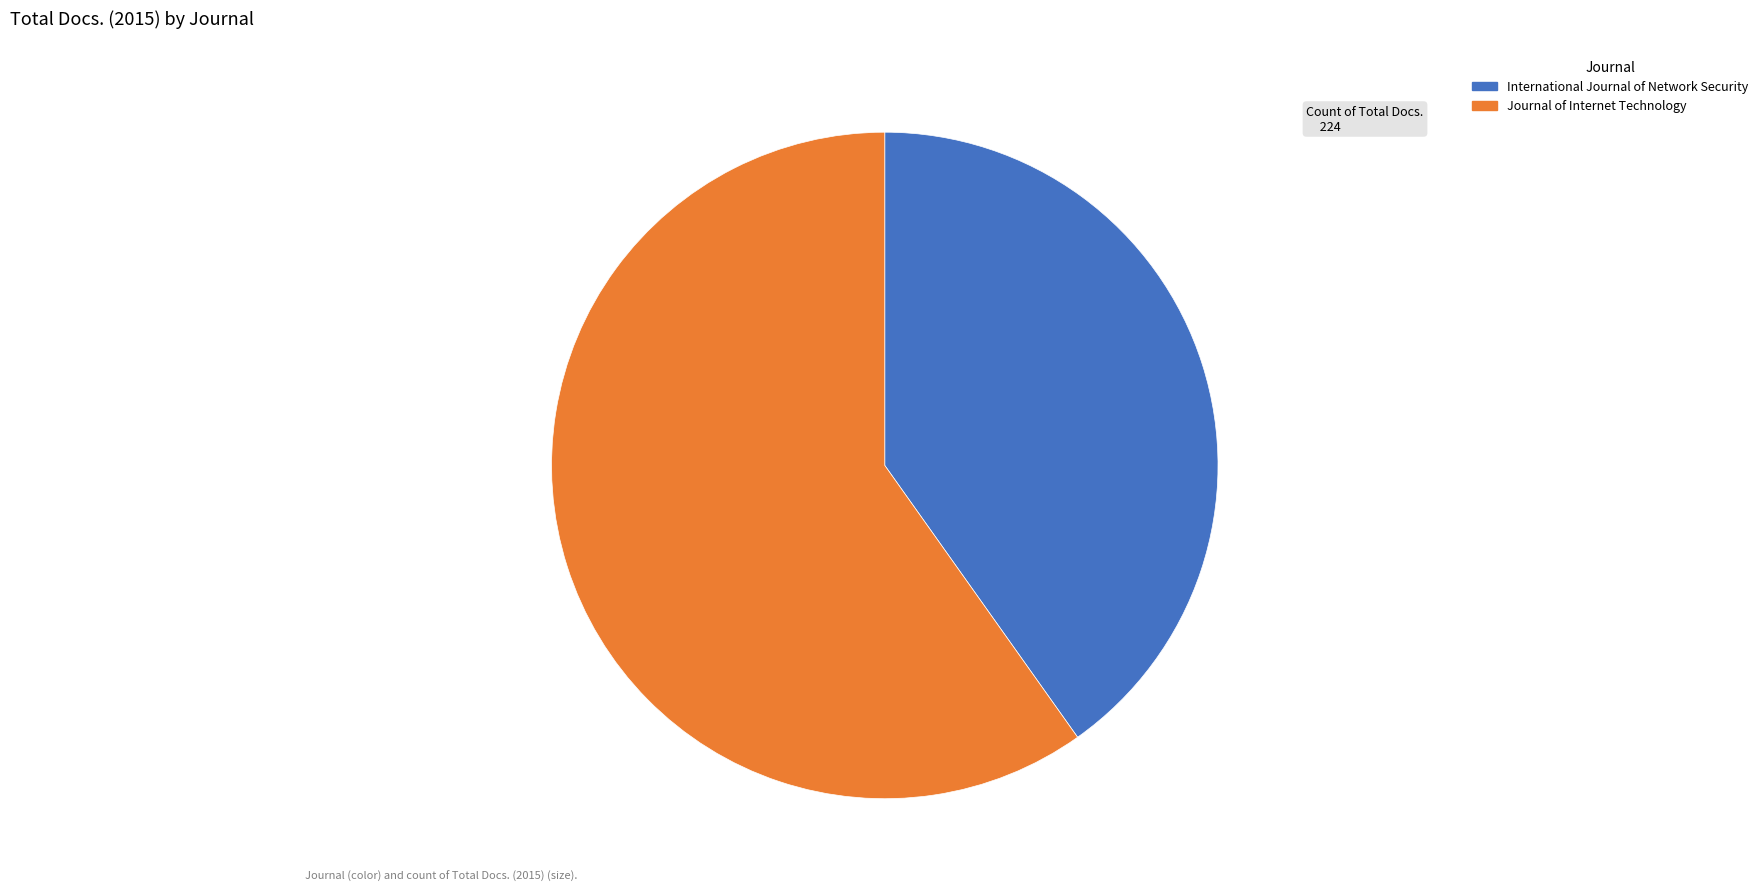

Rank the categories by value from lowest to highest.

International Journal of Network Security, Journal of Internet Technology